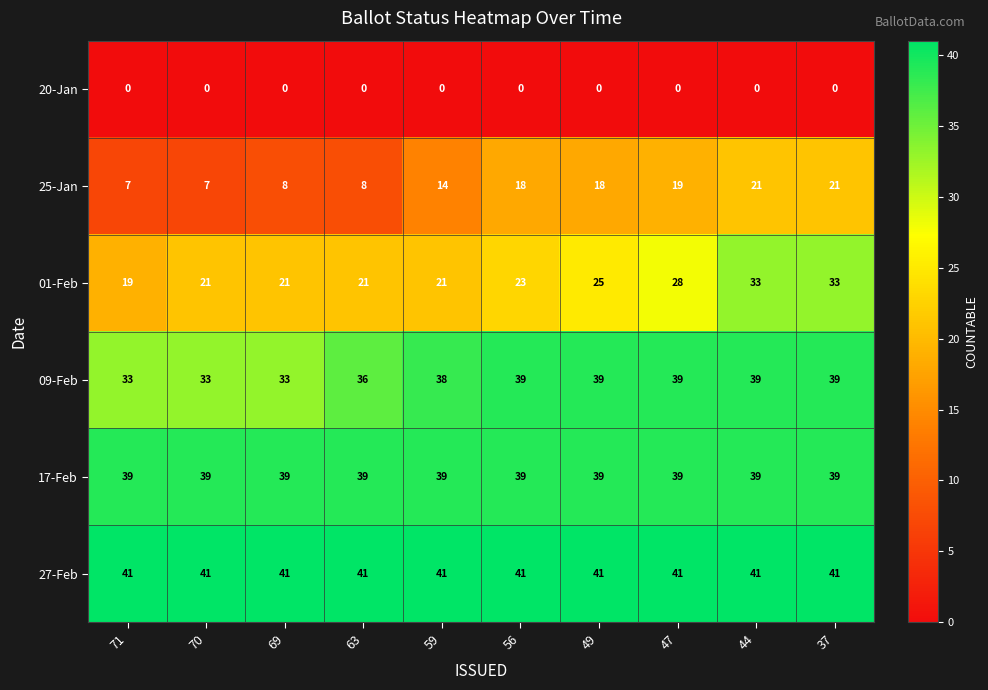

What is the sum of the 01-Feb values at 49 and 37?

58